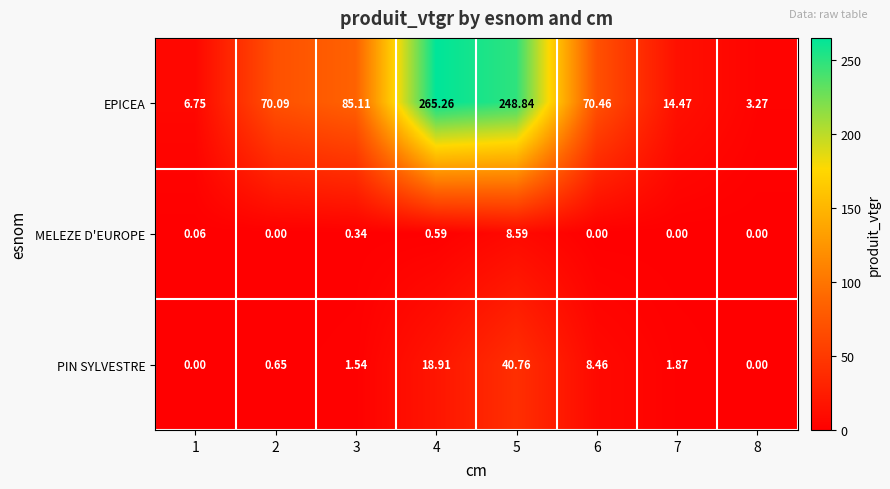

Which series has the largest range (max minus min)?

EPICEA